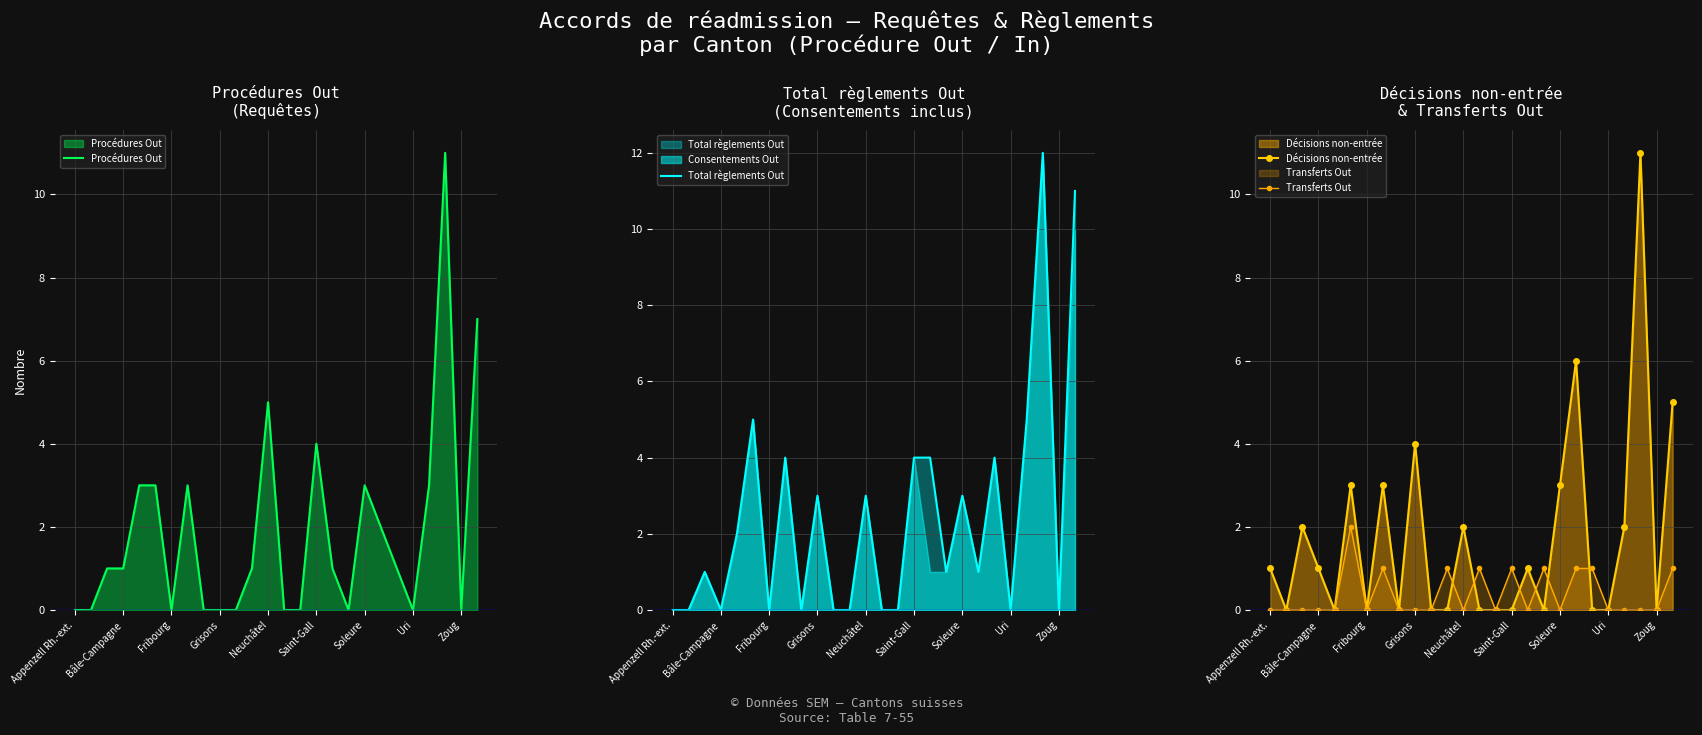

The value of Transferts Out at Appenzell Rh.-ext. is 1. True or false?

False